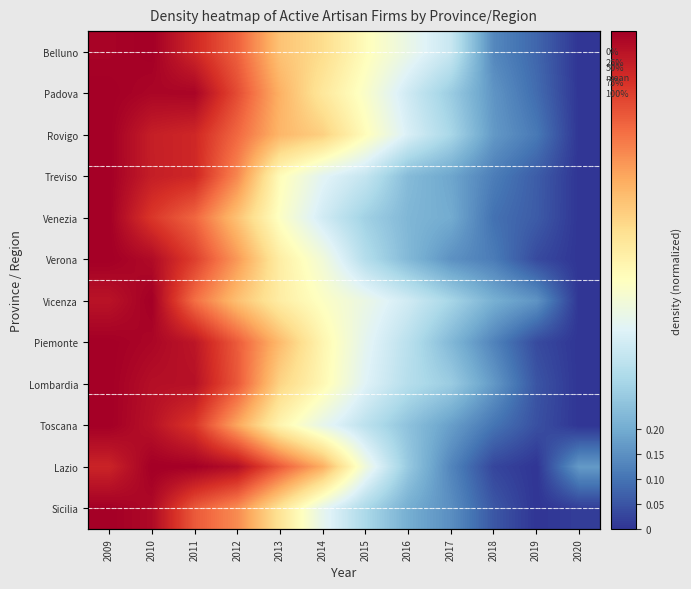

Is the value of Lombardia at 2011 greater than the value of Sicilia at 2019?

Yes